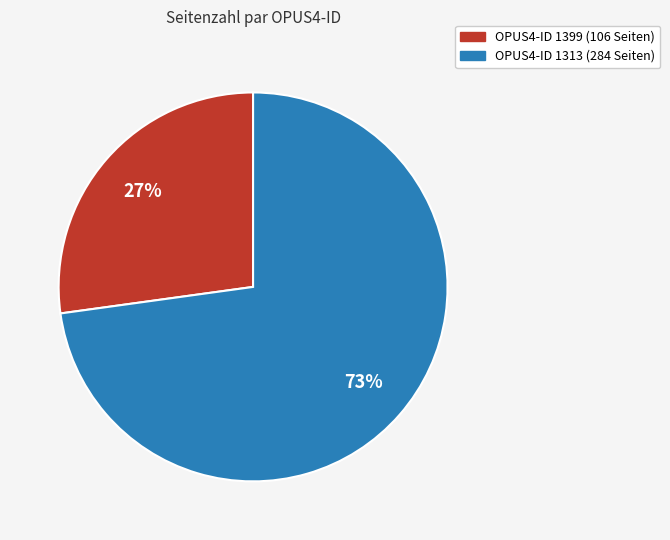

To the nearest percent, what is the average slice percentage?

50%